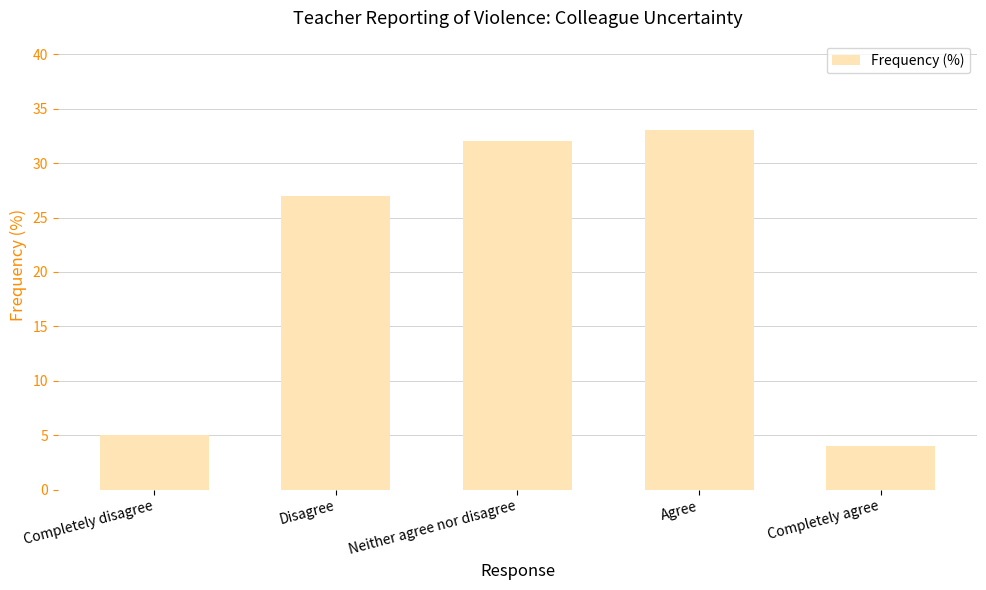

The chart shows a value of 48 at Neither agree nor disagree. True or false?

False